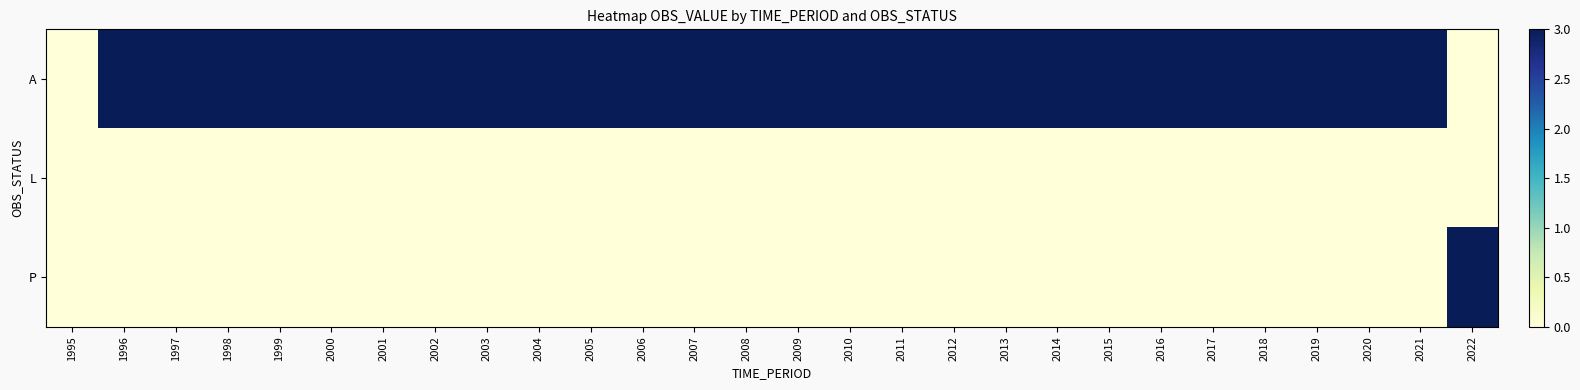

Reading right to left, list all the values displayed in this chart.

A: 2022=0	2021=3	2020=3	2019=3	2018=3	2017=3	2016=3	2015=3	2014=3	2013=3	2012=3	2011=3	2010=3	2009=3	2008=3	2007=3	2006=3	2005=3	2004=3	2003=3	2002=3	2001=3	2000=3	1999=3	1998=3	1997=3	1996=3	1995=0
L: 2022=0	2021=0	2020=0	2019=0	2018=0	2017=0	2016=0	2015=0	2014=0	2013=0	2012=0	2011=0	2010=0	2009=0	2008=0	2007=0	2006=0	2005=0	2004=0	2003=0	2002=0	2001=0	2000=0	1999=0	1998=0	1997=0	1996=0	1995=0
P: 2022=3	2021=0	2020=0	2019=0	2018=0	2017=0	2016=0	2015=0	2014=0	2013=0	2012=0	2011=0	2010=0	2009=0	2008=0	2007=0	2006=0	2005=0	2004=0	2003=0	2002=0	2001=0	2000=0	1999=0	1998=0	1997=0	1996=0	1995=0